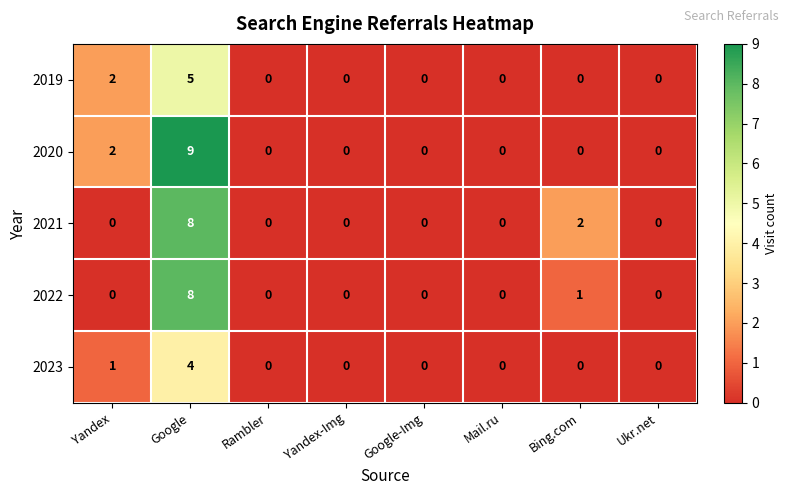

Which series has the widest spread of values?

2020